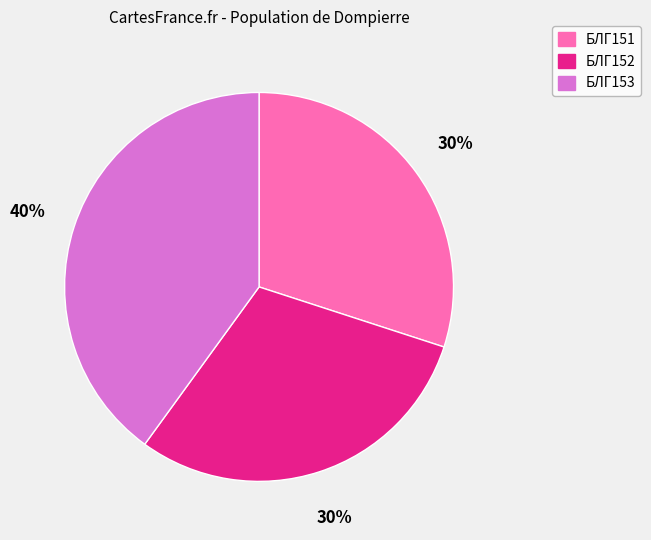

To the nearest percent, what is the difference between the largest and smallest slice percentages?

10%